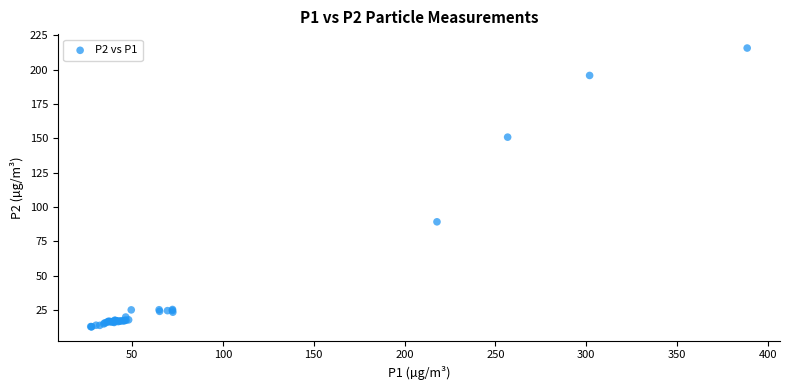

What Y value in the scatter plot is closest to 114?

89.2